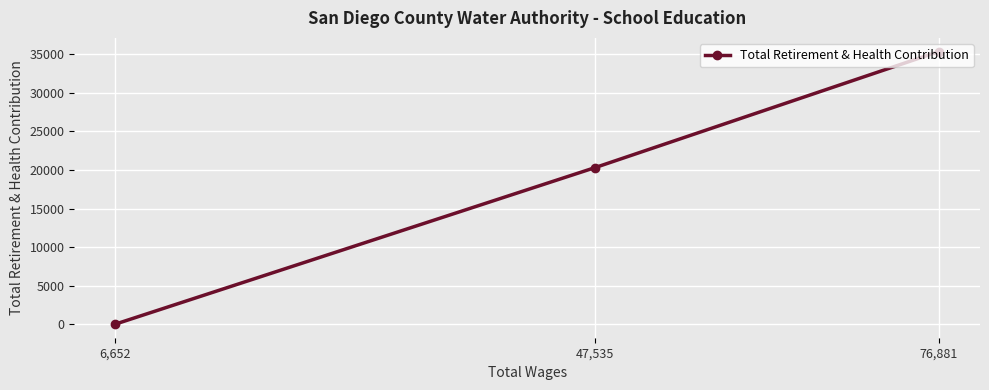

Count the number of categories in the chart.

3